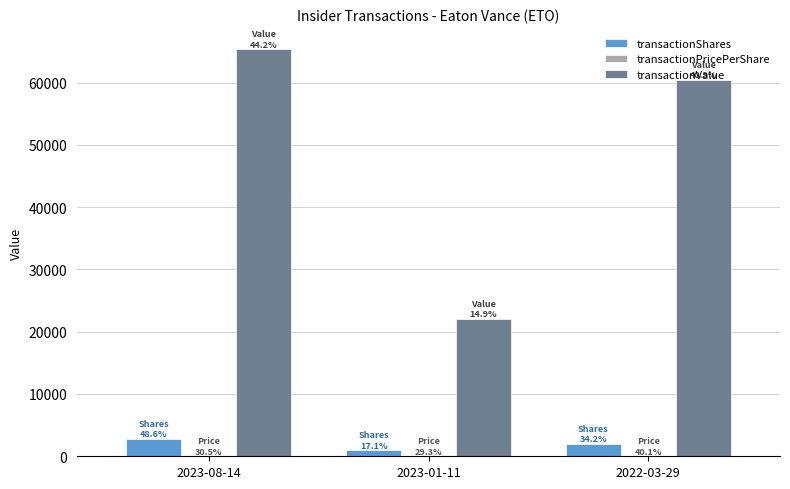

At which label is transactionValue closest to 43716?

2022-03-29